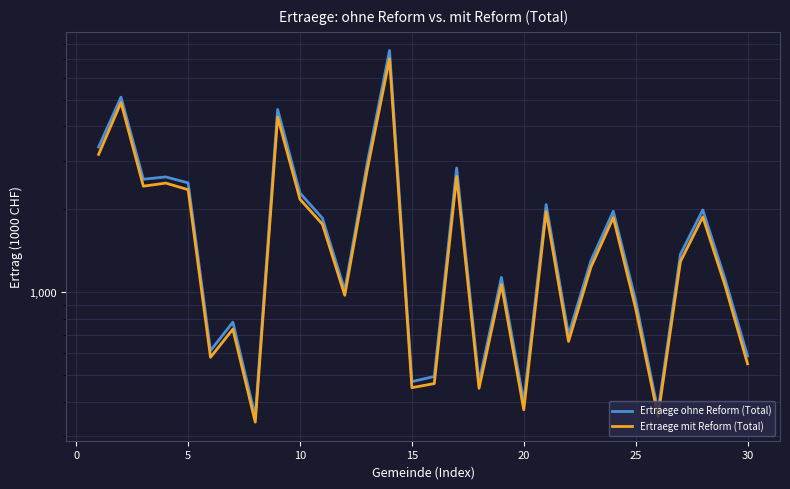

True or false: Ertraege ohne Reform (Total) has more than 1 points higher than both neighbors.

True